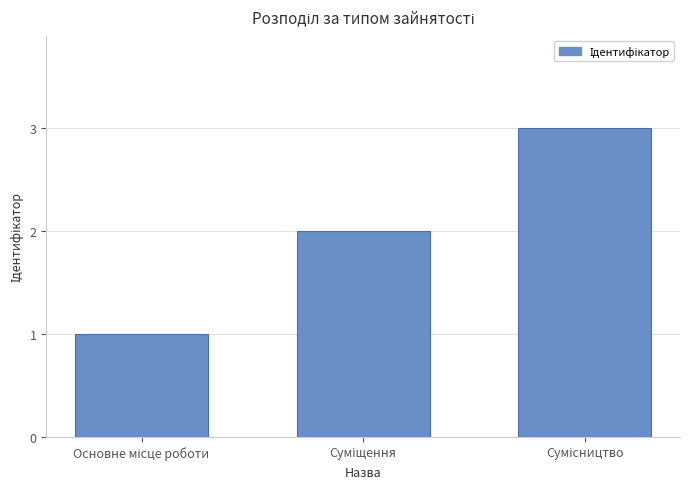

What is the maximum value shown in the chart?

3